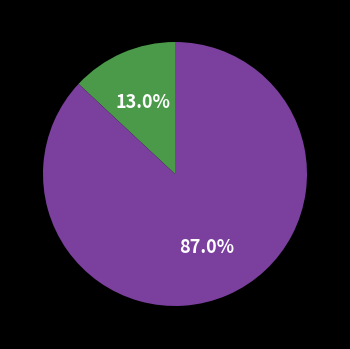

Is there a majority slice in this chart?

Yes